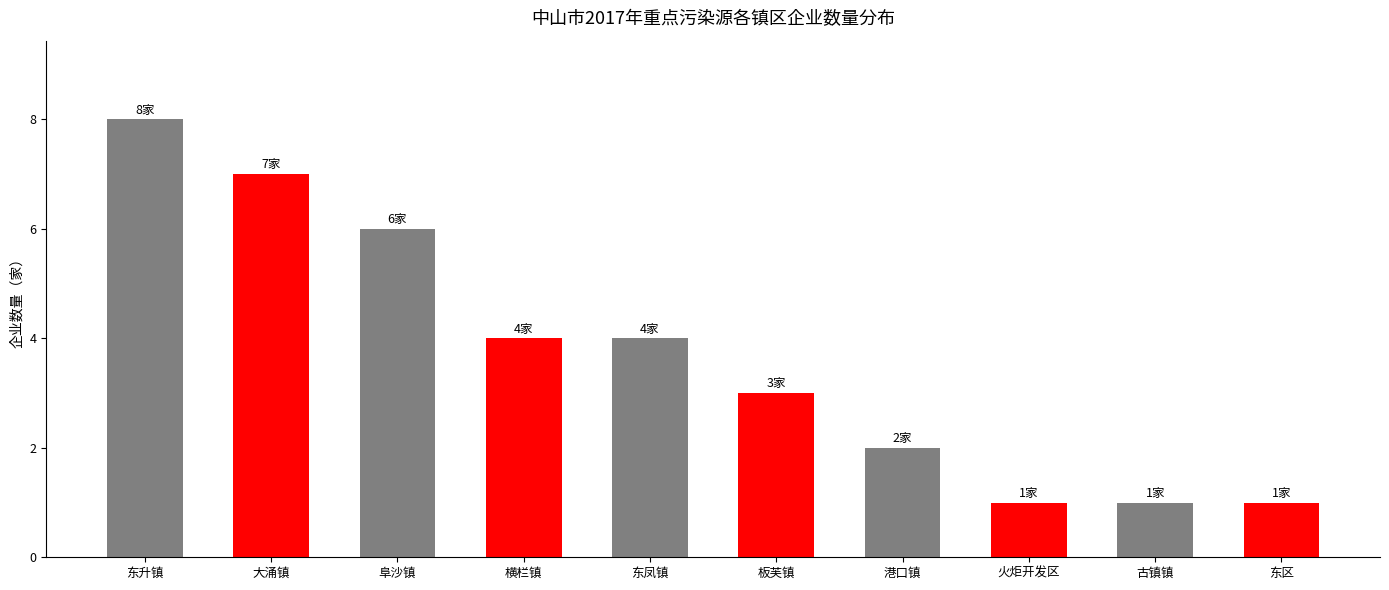

What is the difference between the second highest and second lowest values?

6